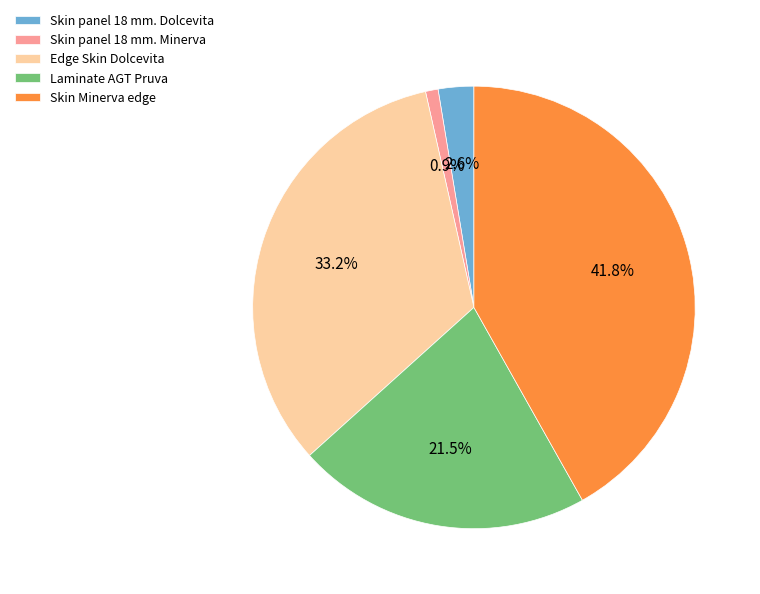

What is the largest slice in the pie chart?

Skin Minerva edge